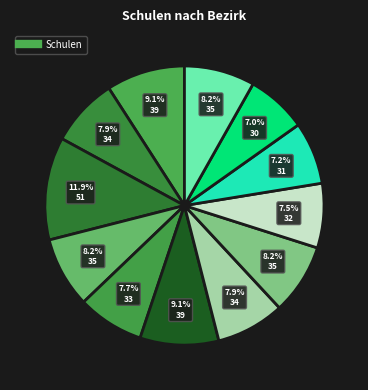

How many slices are in this pie chart?

12